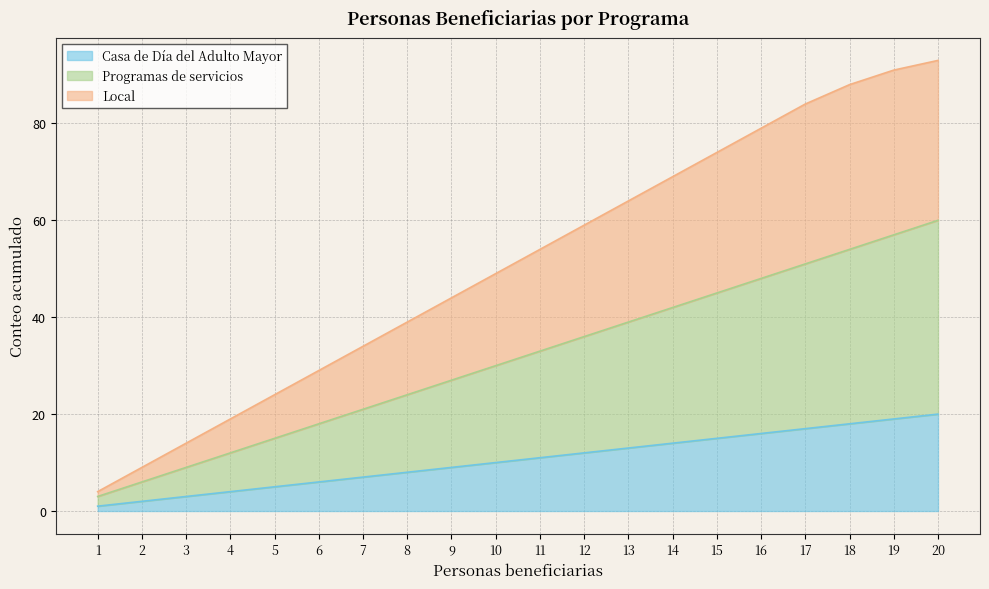

How many values in the Programas de servicios series exceed 33?

9